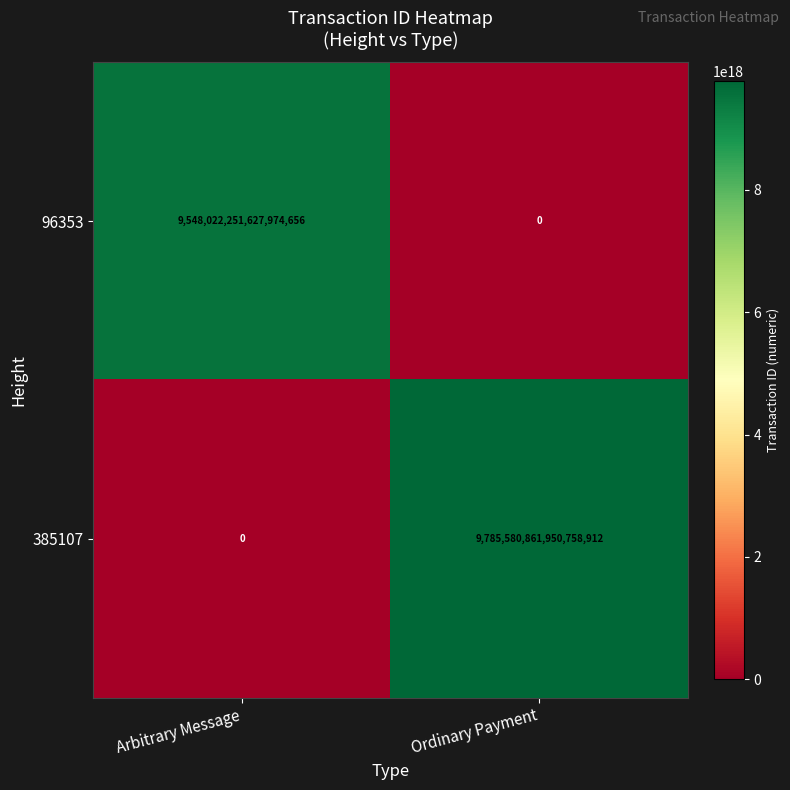

Rank the categories by 96353 value from highest to lowest.

Arbitrary Message, Ordinary Payment